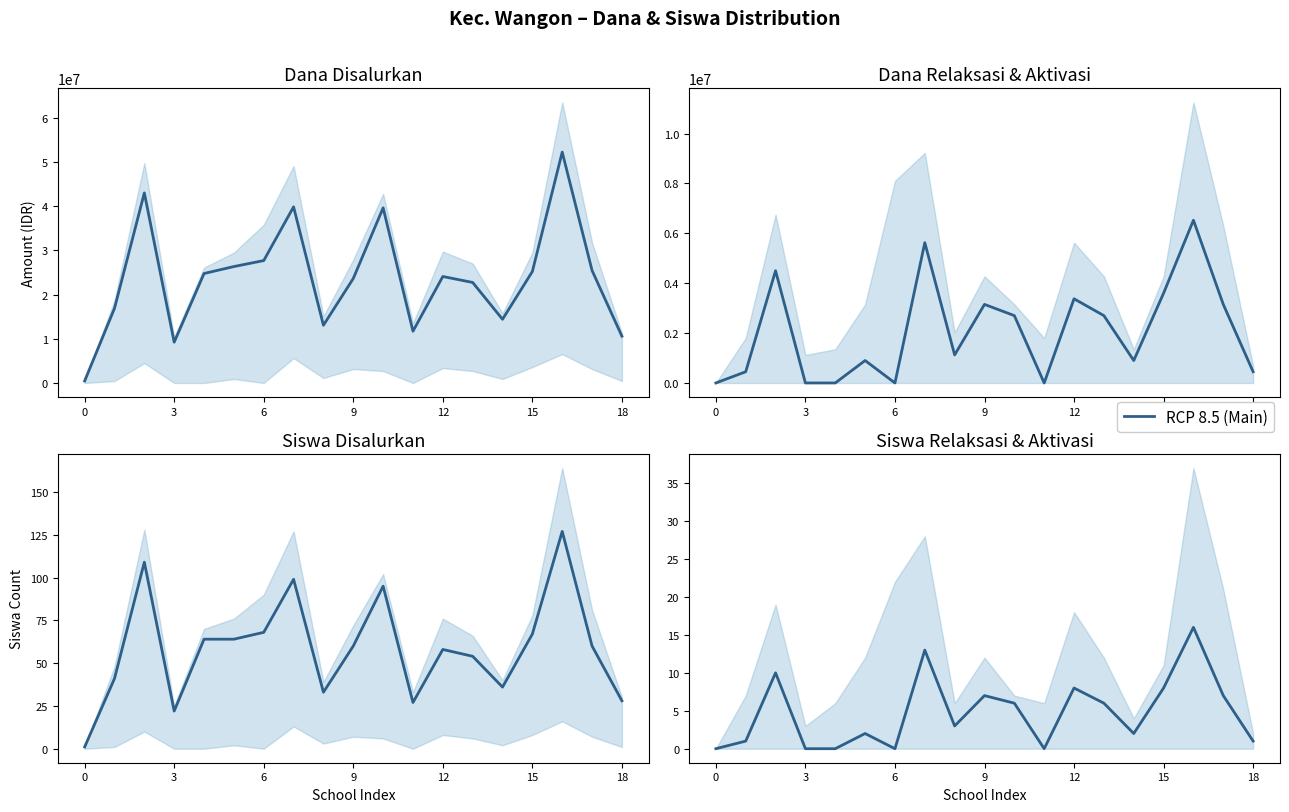

At how many categories does at least one series exceed 1307995?

18